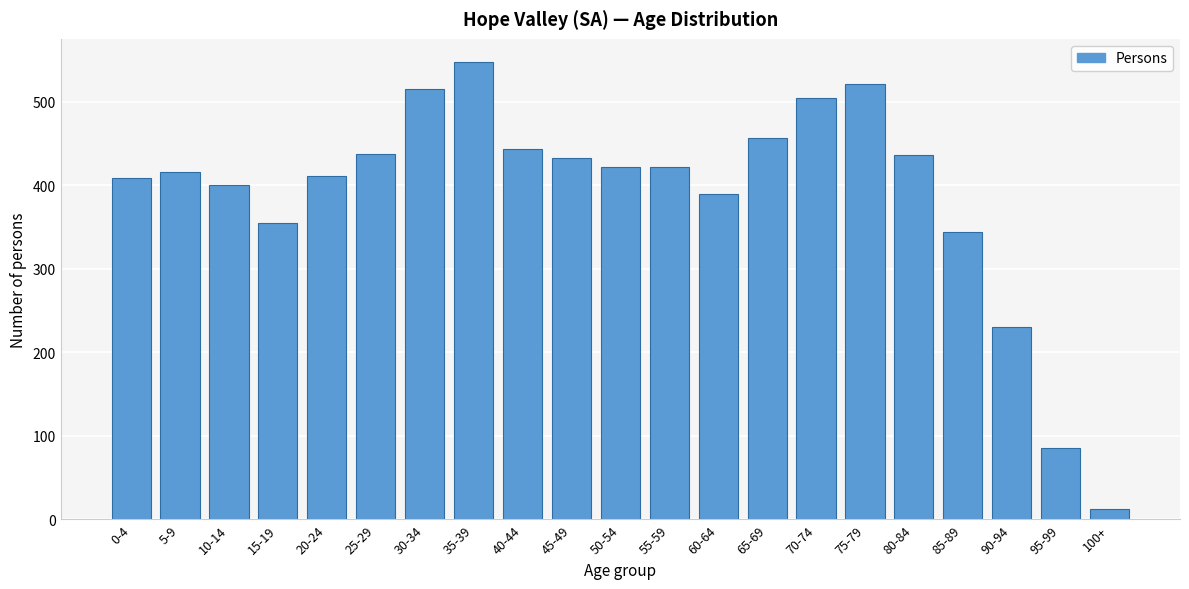

True or false: the data shows 457 at 65-69.

True